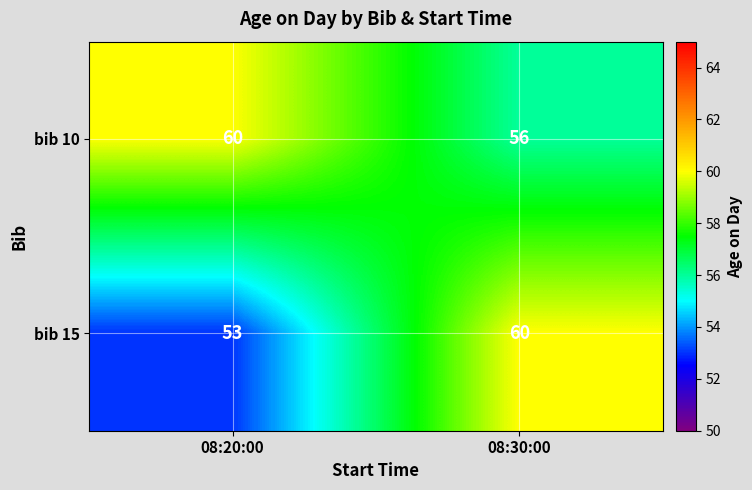

At how many categories does at least one series exceed 54?

2